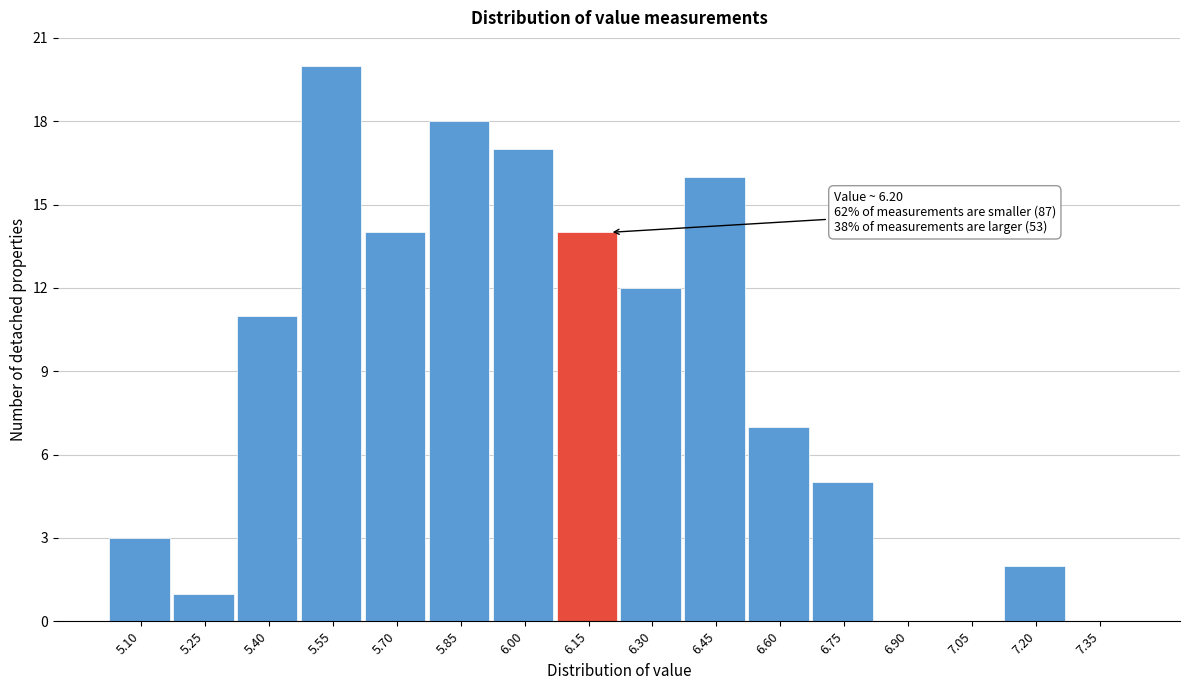

Reading left to right, transcribe all the data shown in this chart.

5.10=3	5.25=1	5.40=11	5.55=20	5.70=14	5.85=18	6.00=17	6.15=14	6.30=12	6.45=16	6.60=7	6.75=5	6.90=0	7.05=0	7.20=2	7.35=0